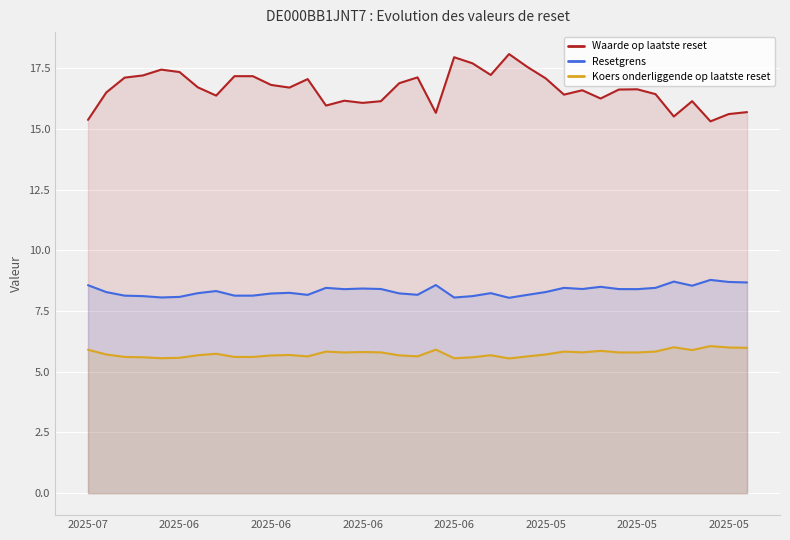

What is the difference between the second highest and second lowest values in the Waarde op laatste reset series?

2.6